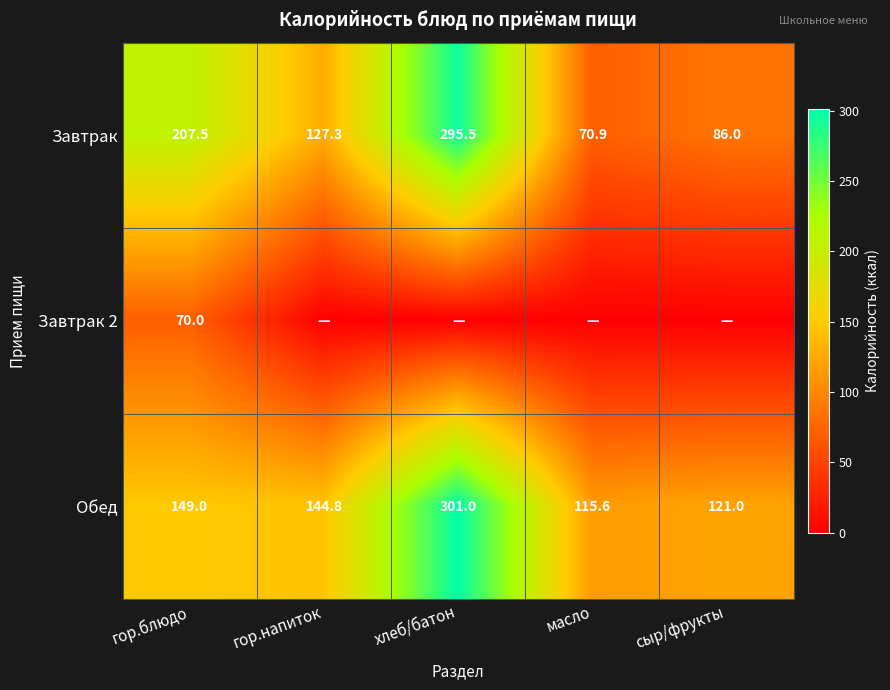

What is the sum of all Обед values?

831.4